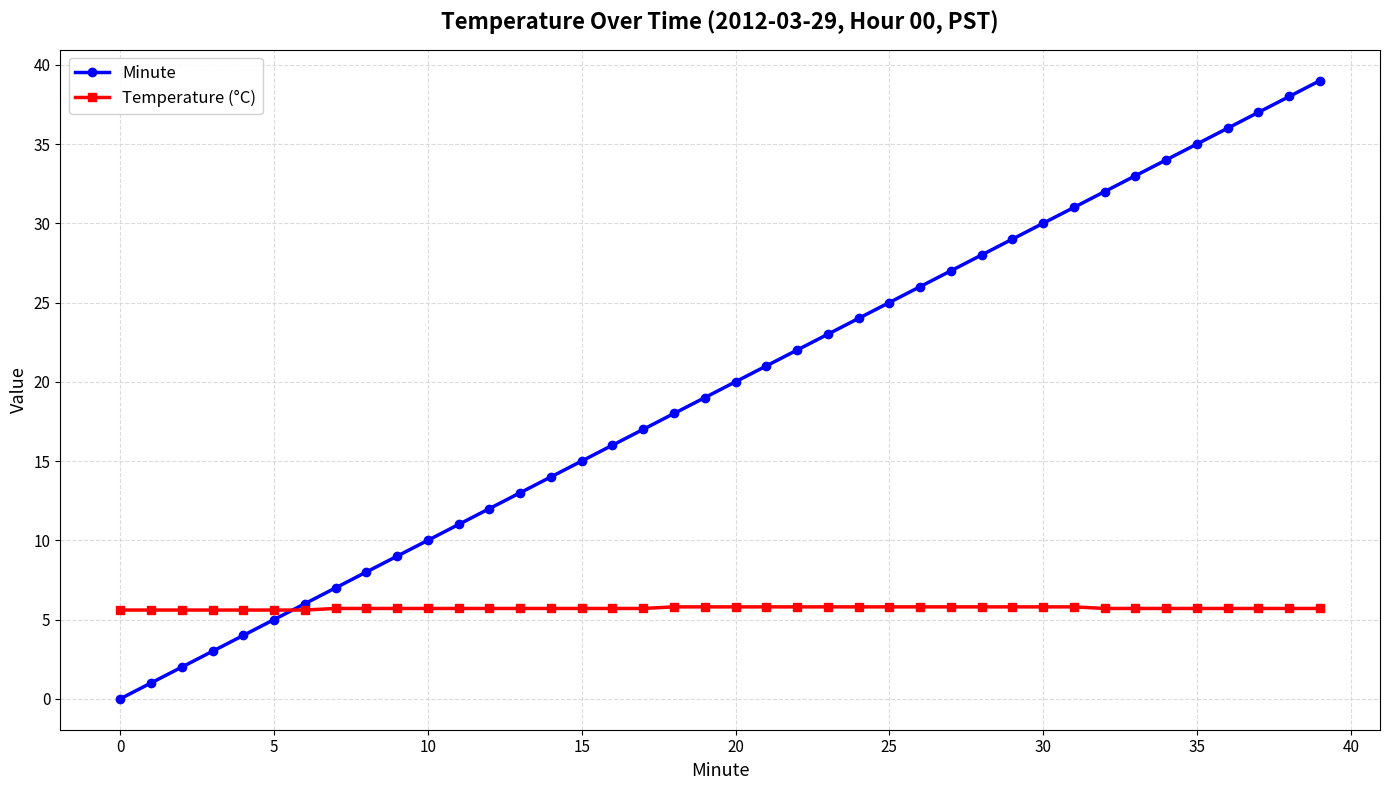

What is the value of the Temperature (°C) point at the 37th from the left?

5.7